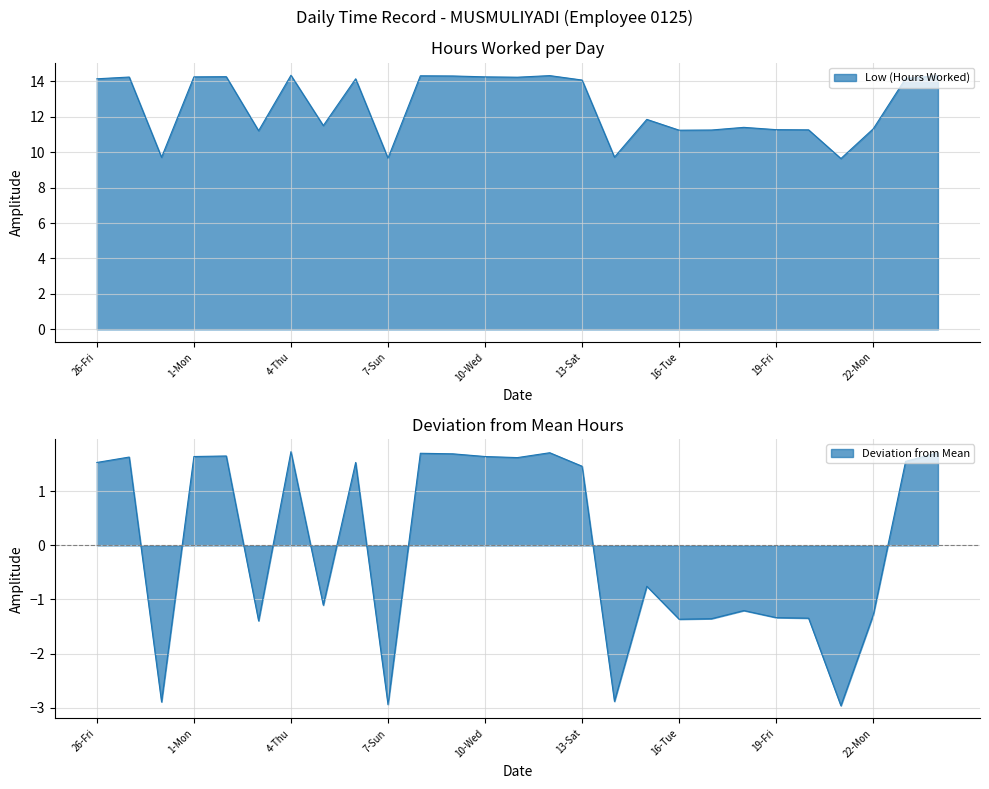

Reading left to right, list all the values displayed in this chart.

26-Fri=14.1	27-Sat=14.2	28-Sun=9.7	1-Mon=14.2	2-Tue=14.3	3-Wed=11.2	4-Thu=14.3	5-Fri=11.5	6-Sat=14.1	7-Sun=9.7	8-Mon=14.3	9-Tue=14.3	10-Wed=14.2	11-Thu=14.2	12-Fri=14.3	13-Sat=14.1	14-Sun=9.7	15-Mon=11.8	16-Tue=11.2	17-Wed=11.2	18-Thu=11.4	19-Fri=11.3	20-Sat=11.3	21-Sun=9.6	22-Mon=11.3	23-Tue=14.2	24-Wed=14.3